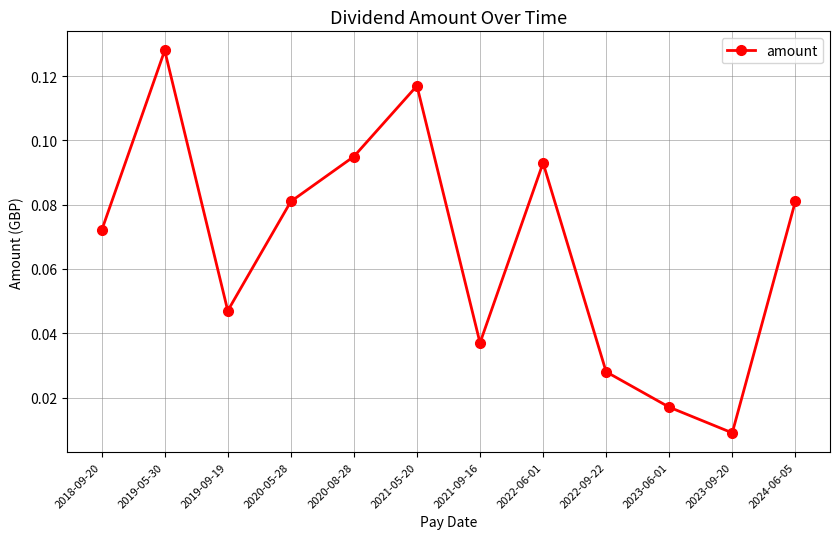

At which category does the data reach its first local valley?

2019-09-19